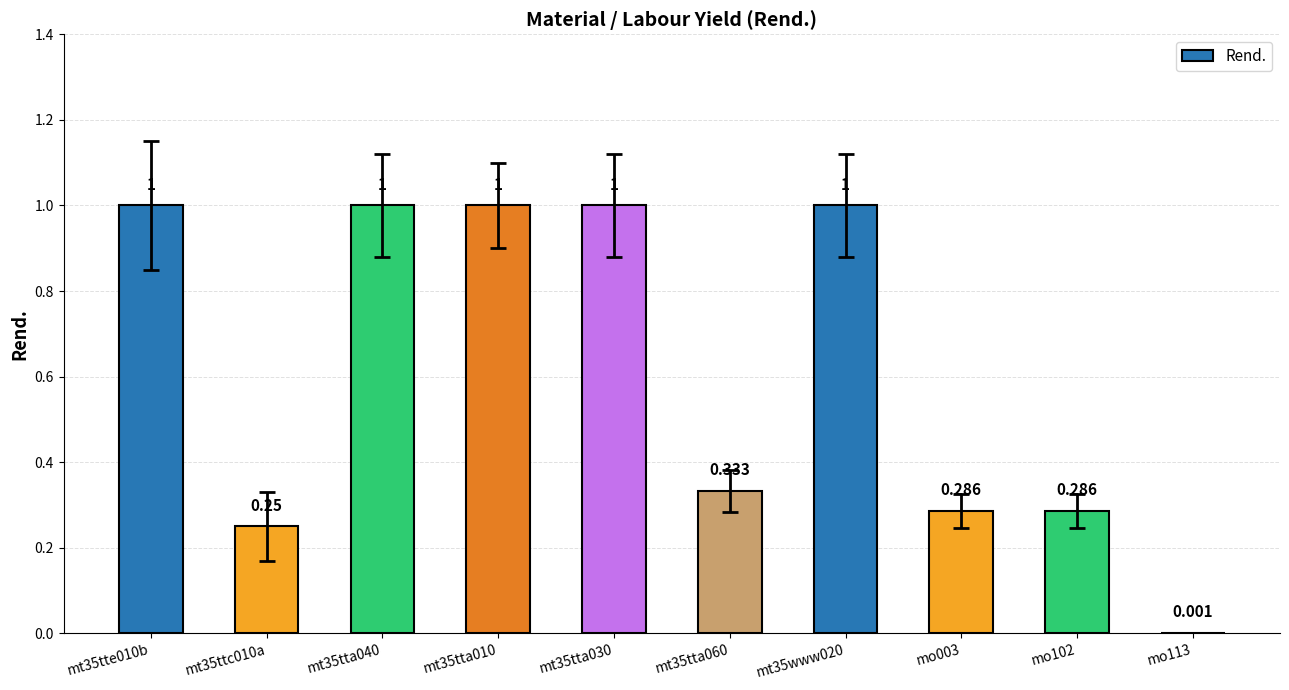

What is the maximum value shown in the chart?

1.0